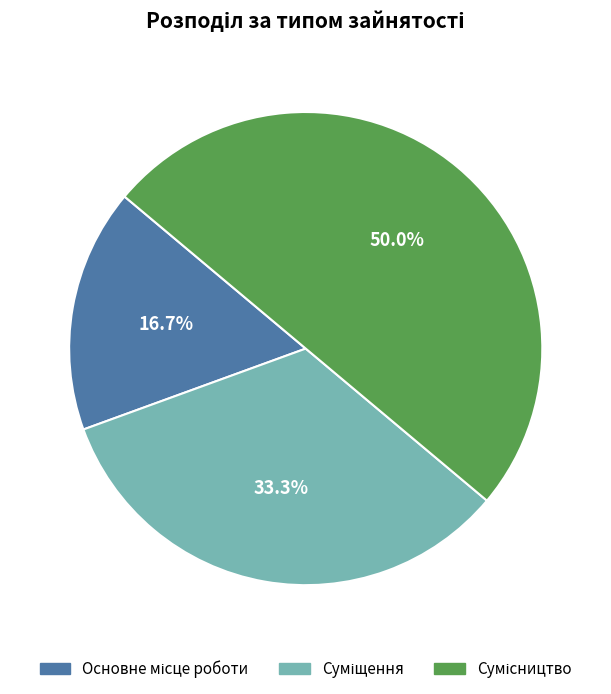

What is the smallest slice in the pie chart?

Основне місце роботи